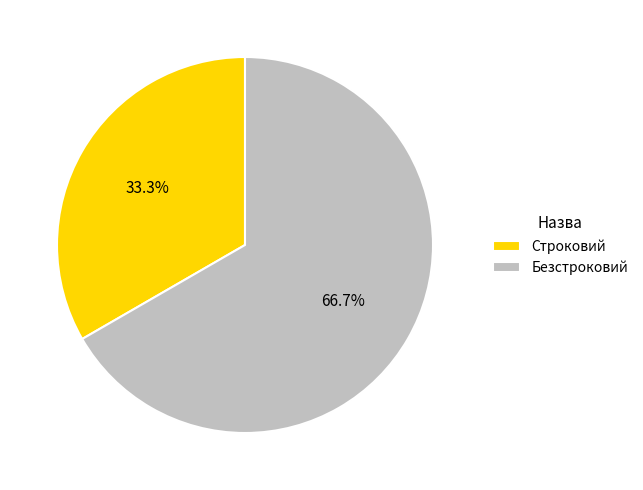

To the nearest percent, what is the difference between the Безстроковий and Строковий slice percentages?

33%